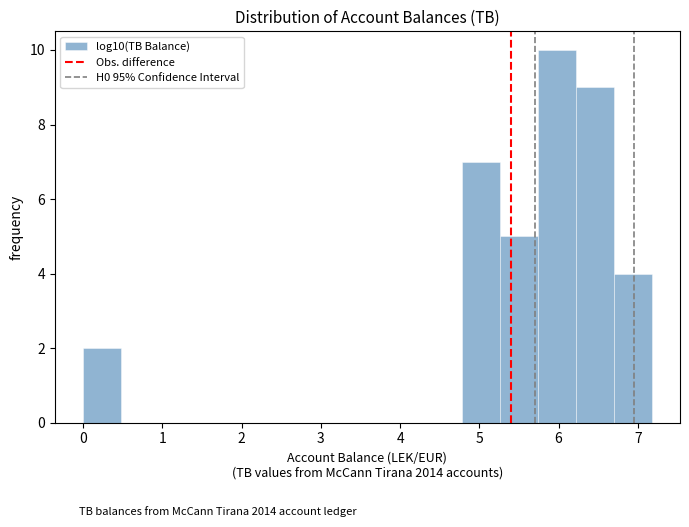

Which range on the x-axis has the tallest bar?

5.7 to 6.2